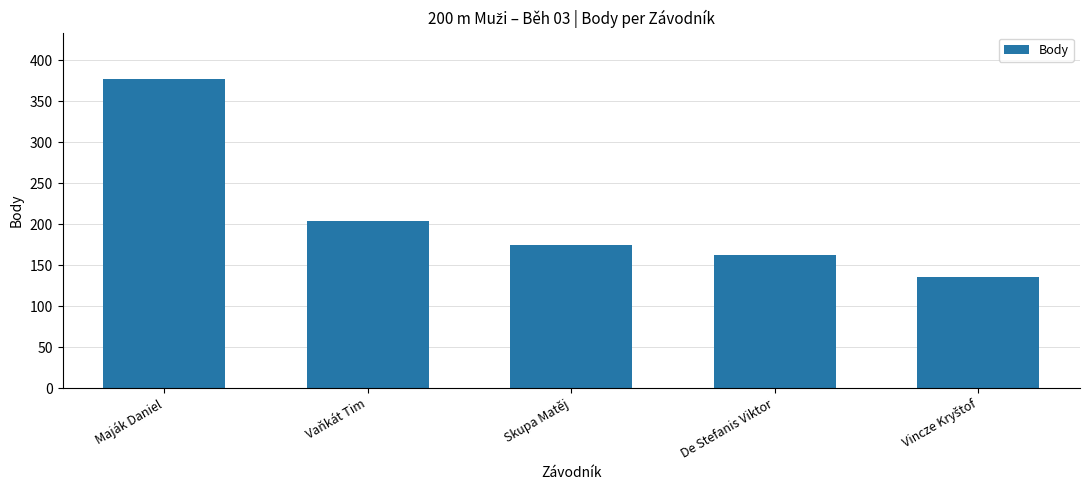

The value at Skupa Matěj is 174. True or false?

True